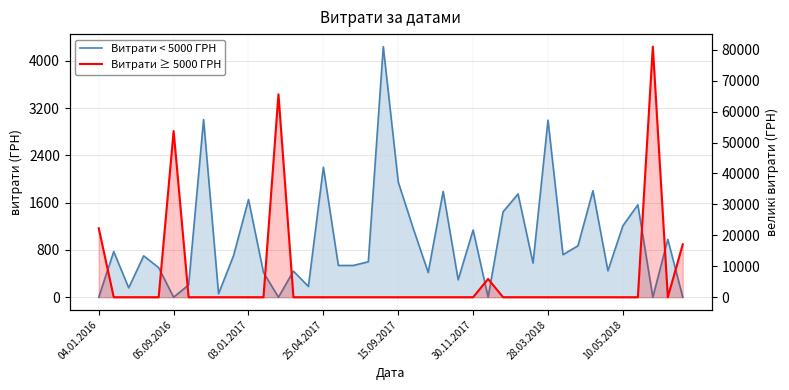

Reading right to left, list all the values displayed in this chart.

Витрати < 5000 ГРН: 0.0	979.8	0.0	1564.4	1208.8	447.2	1802.0	870.0	720.0	2997.0	578.0	1747.6	1445.9	0.0	1138.0	294.4	1791.6	418.1	1165.0	1949.4	4241.8	600.0	537.5	537.5	2200.0	181.8	441.5	0.0	418.1	1653.4	703.2	58.6	3007.4	207.8	0.0	500.0	700.0	158.7	772.3	0.0
Витрати ≥ 5000 ГРН: 17109.0	0.0	80990.0	0.0	0.0	0.0	0.0	0.0	0.0	0.0	0.0	0.0	0.0	5916.0	0.0	0.0	0.0	0.0	0.0	0.0	0.0	0.0	0.0	0.0	0.0	0.0	0.0	65593.1	0.0	0.0	0.0	0.0	0.0	0.0	53700.0	0.0	0.0	0.0	0.0	22289.1